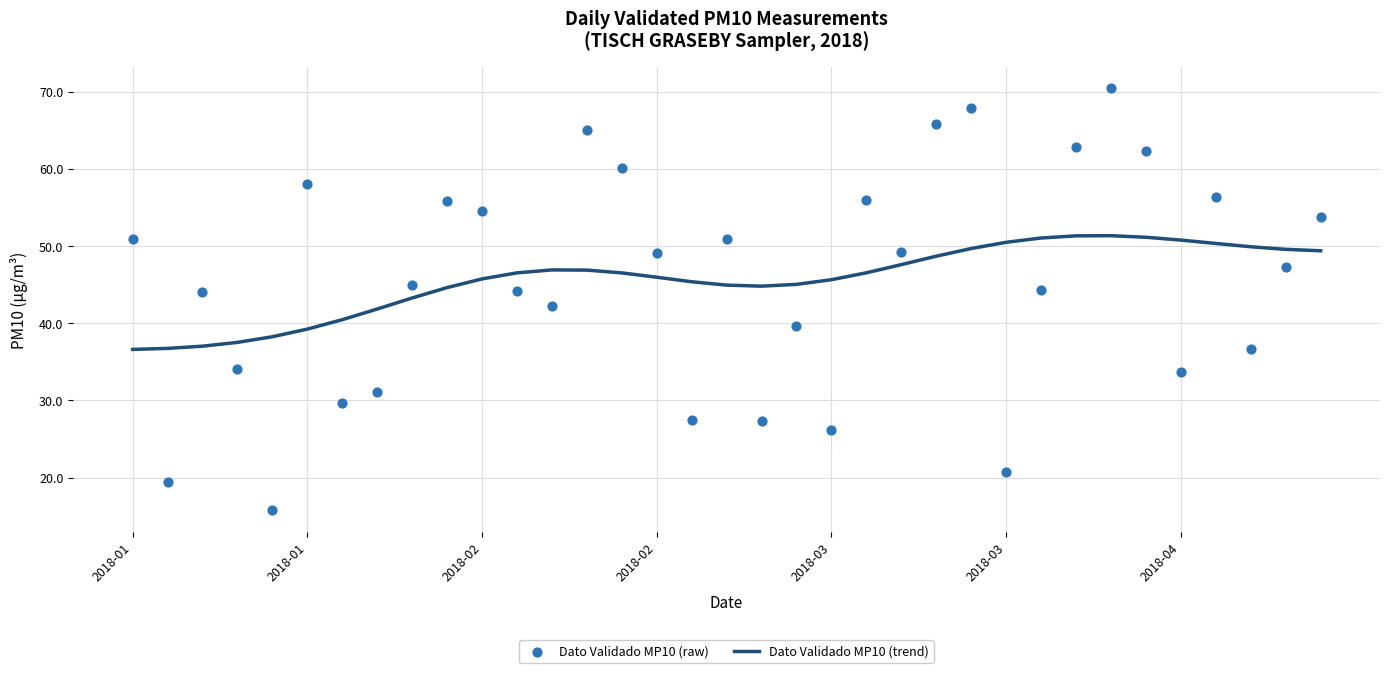

What is the total value across all series at 32?

86.6